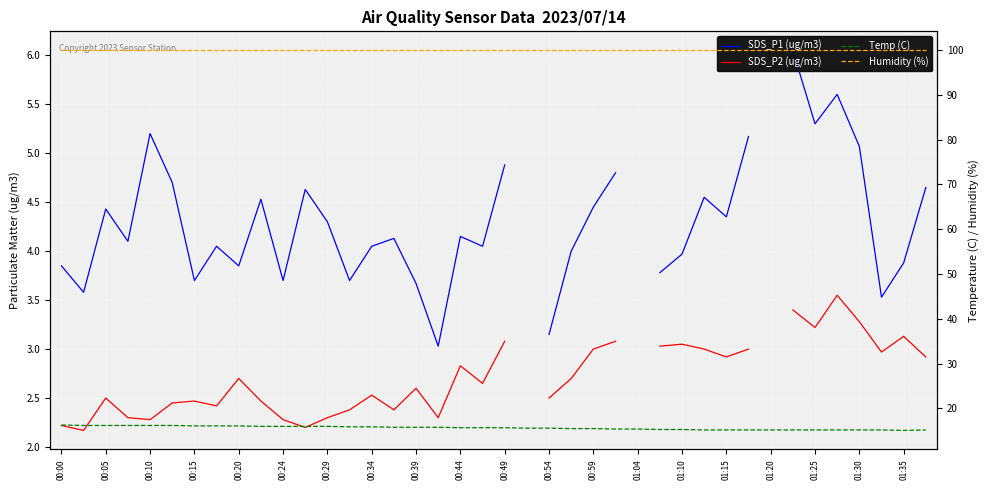

Which series has the largest range (max minus min)?

SDS_P1 (ug/m3)